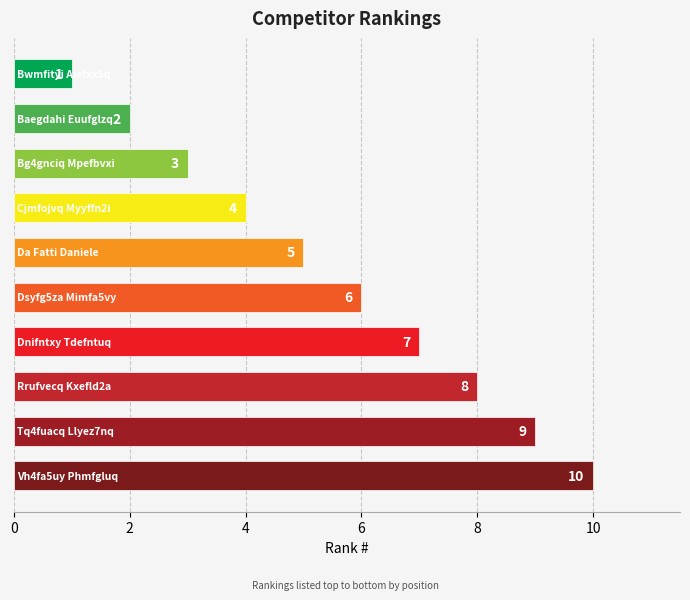

Does the chart contain any negative values?

No